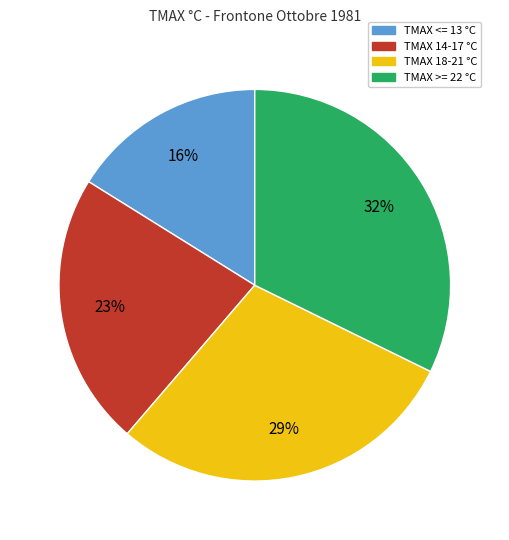

Is there a majority slice in this chart?

No